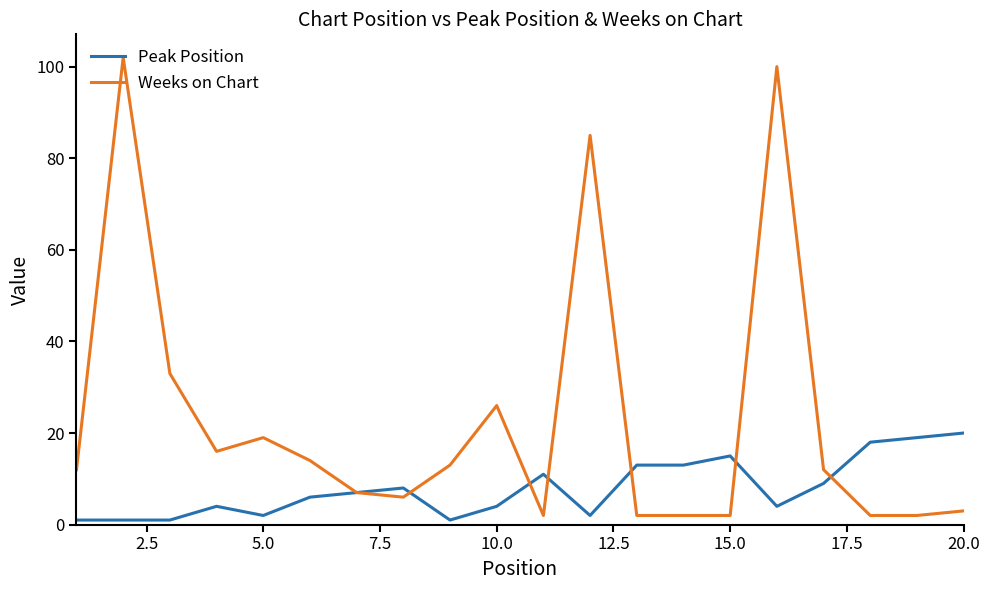

Which series has the largest total across all categories?

Weeks on Chart